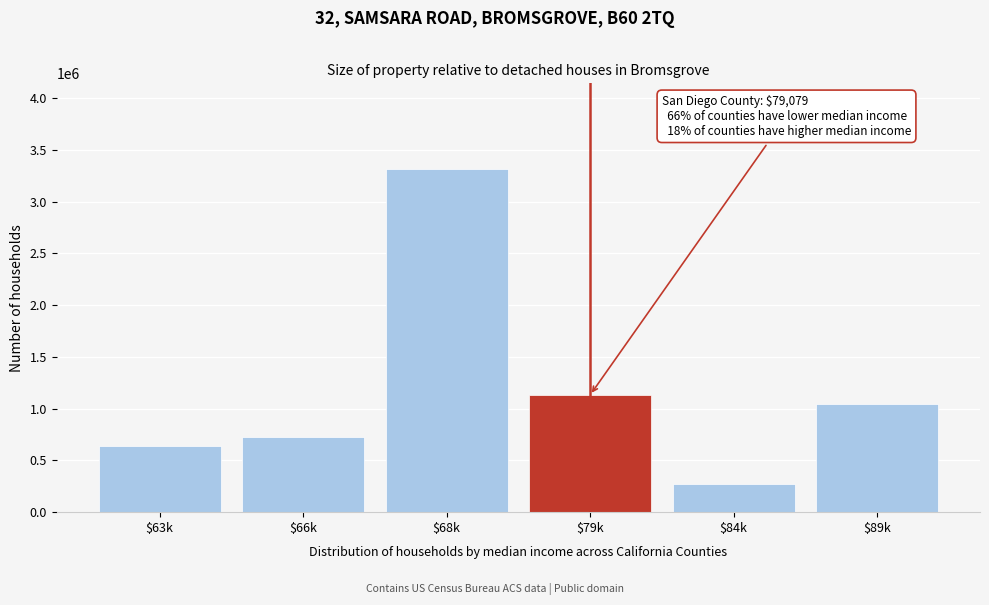

Reading right to left, extract all data points from this chart.

1040394	271980	1130911	3313908	728103	638647